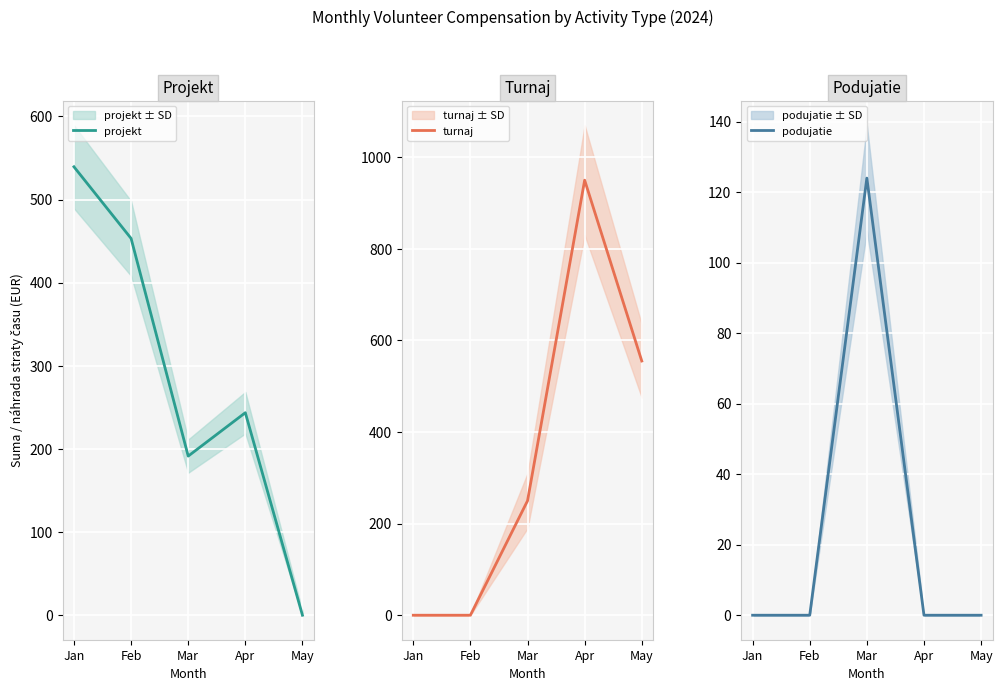

What is the difference between the maximum and second lowest values in the podujatie series?

124